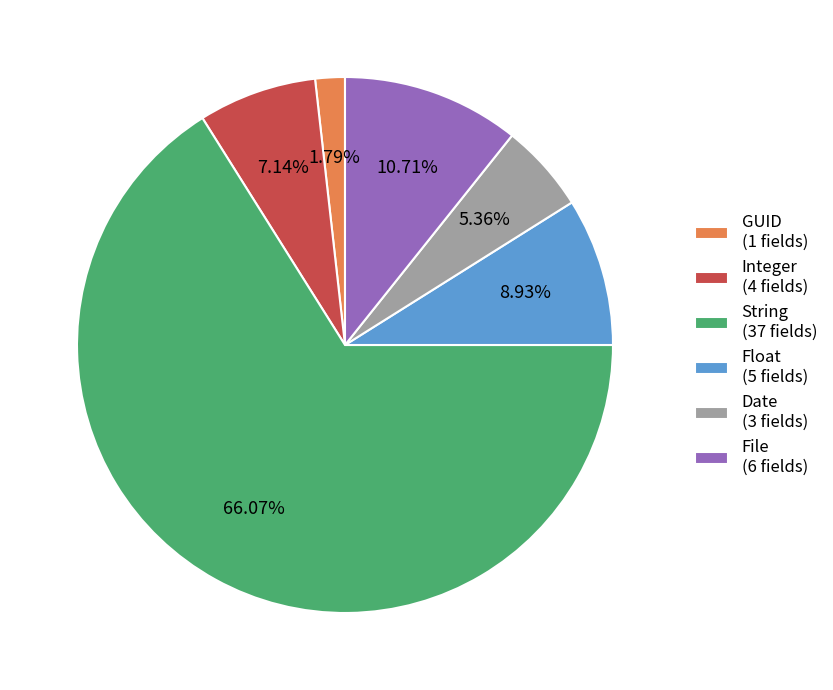

Combined, do String (37 fields) and Date (3 fields) account for over 50%?

Yes